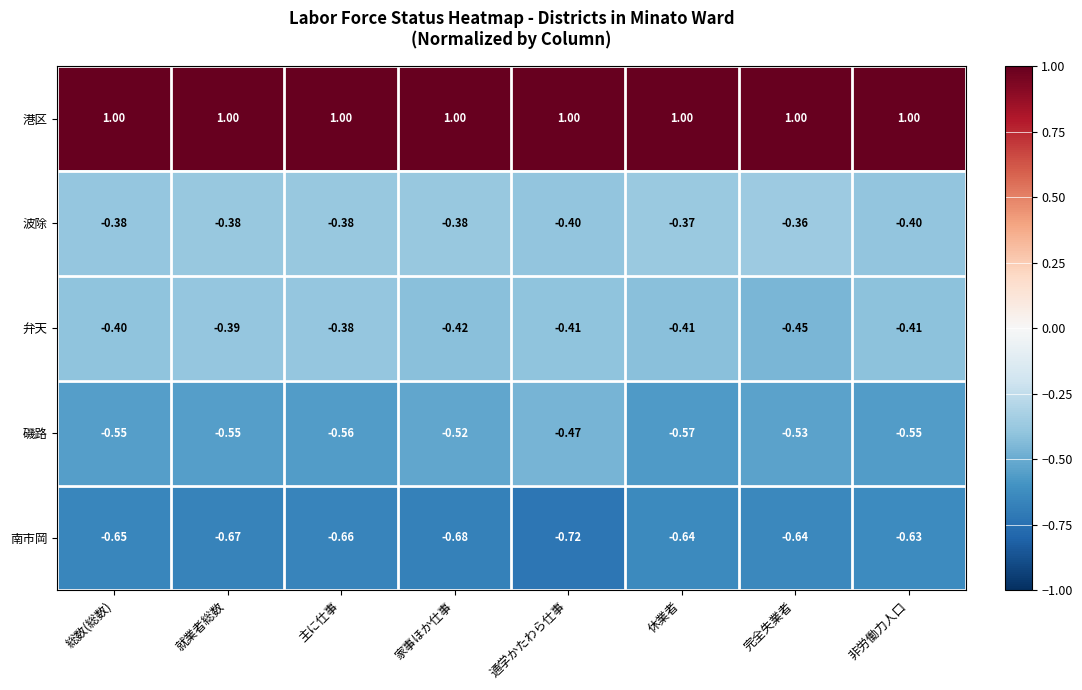

List the series in order of their peak value, highest first.

港区, 波除, 弁天, 磯路, 南市岡